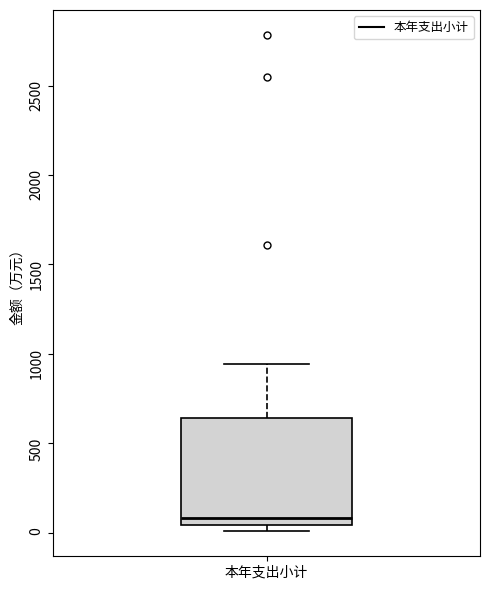

Where is the lower edge of the box for 本年支出小计 on the y-axis? The values are not printed on the chart, so give them approximately, as read against the axis.

50